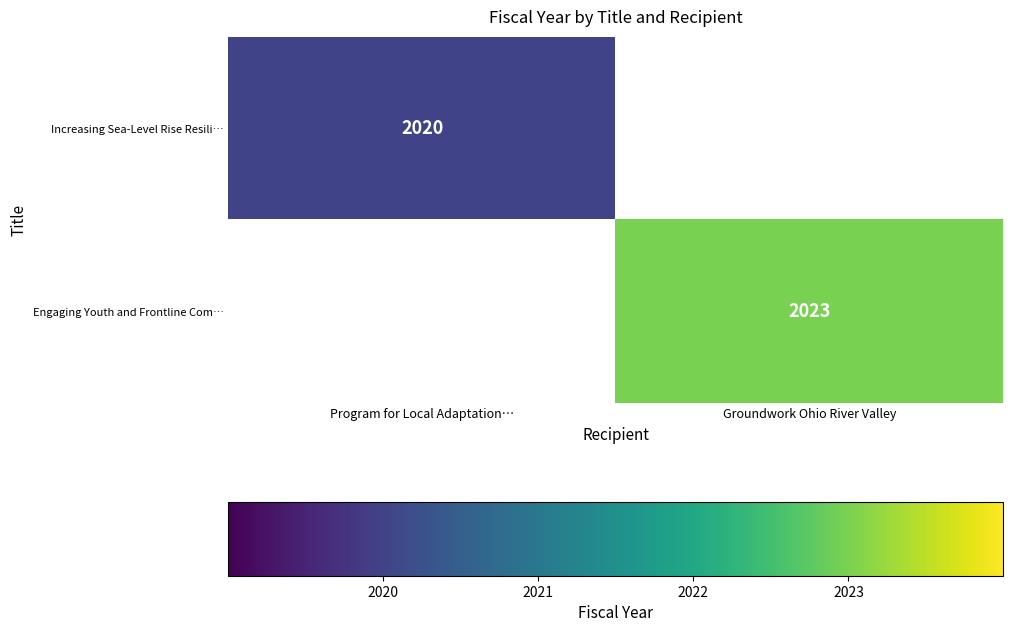

The value of Engaging Youth and Frontline Com… at Groundwork Ohio River Valley is 2023. True or false?

True